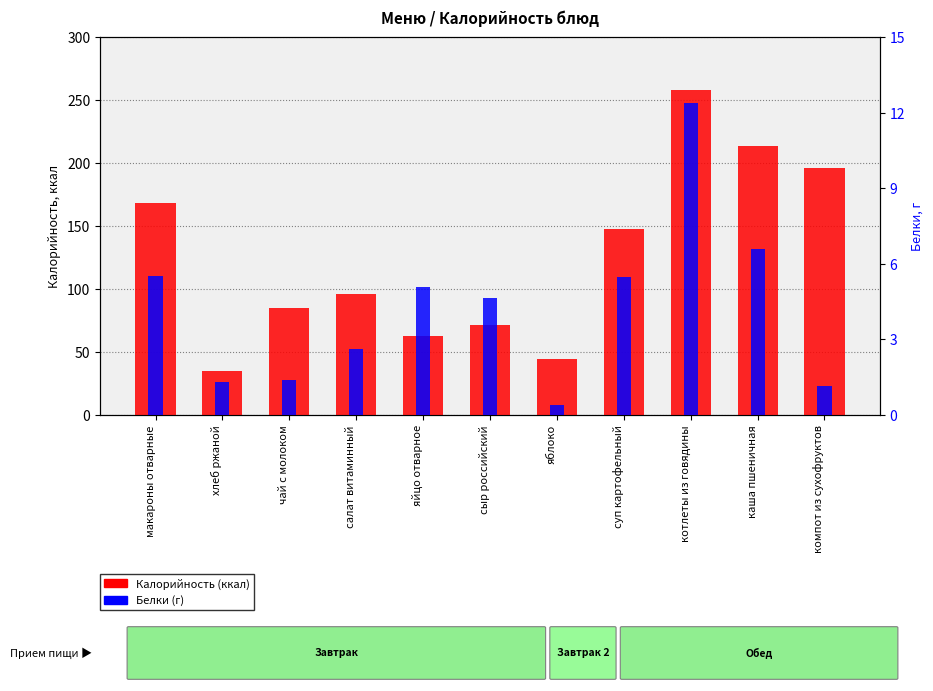

What are all the series names shown in the legend?

Калорийность (ккал), Белки (г)